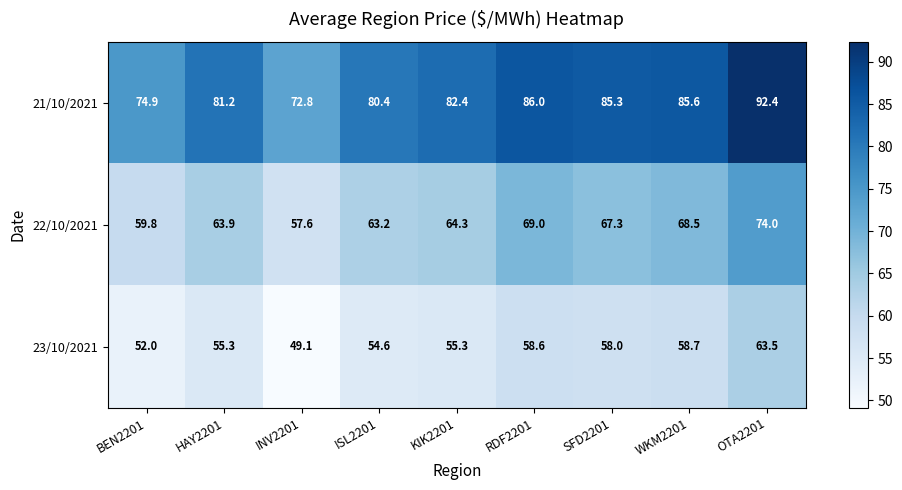

What is the difference between the 22/10/2021 values at OTA2201 and BEN2201?

14.2